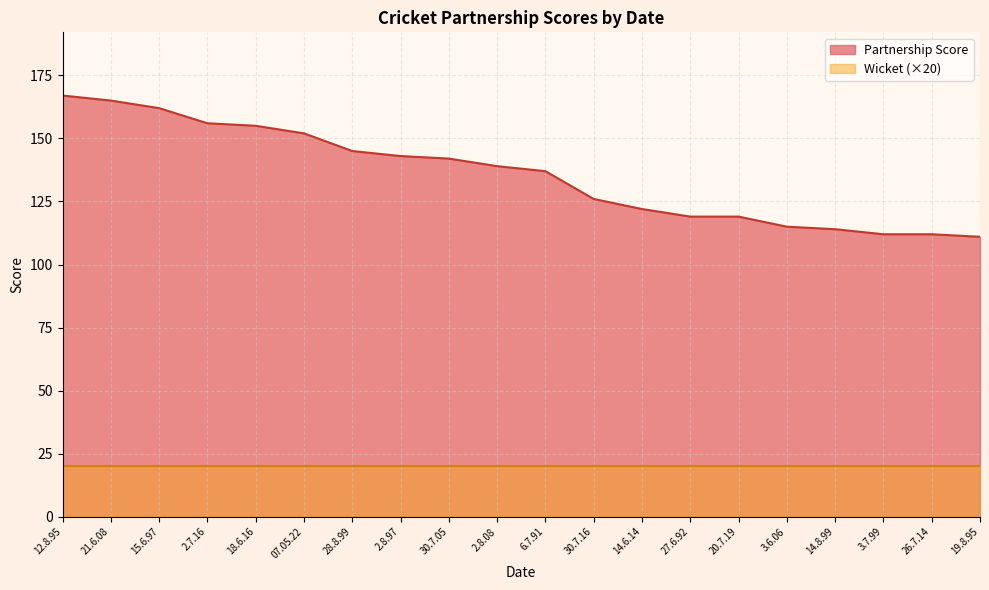

Reading left to right, list all the values displayed in this chart.

167	165	162	156	155	152	145	143	142	139	137	126	122	119	119	115	114	112	112	111